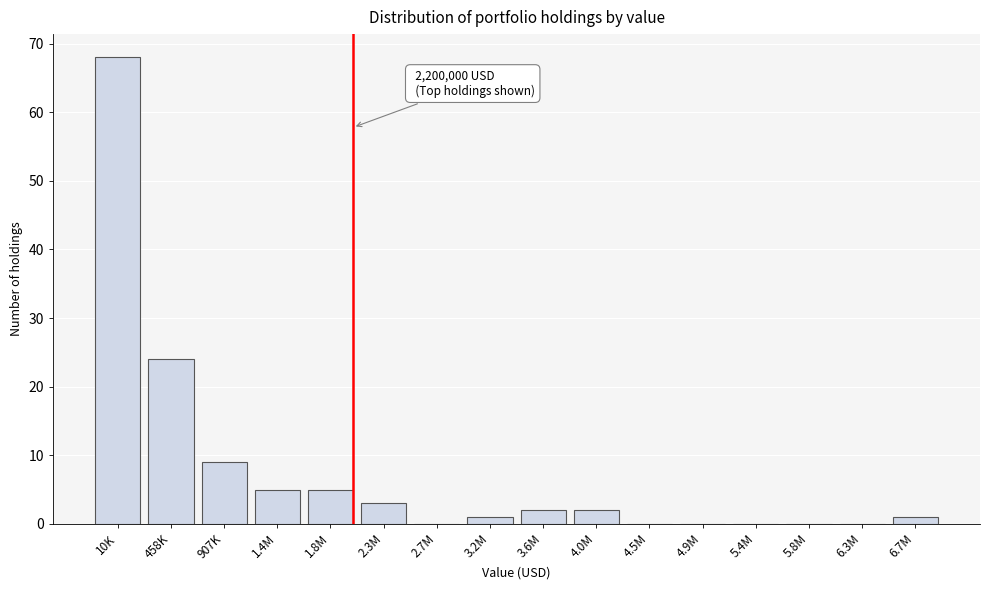

Reading left to right, extract all data points from this chart.

10K=68	458K=24	907K=9	1.4M=5	1.8M=5	2.3M=3	2.7M=0	3.2M=1	3.6M=2	4.0M=2	4.5M=0	4.9M=0	5.4M=0	5.8M=0	6.3M=0	6.7M=1